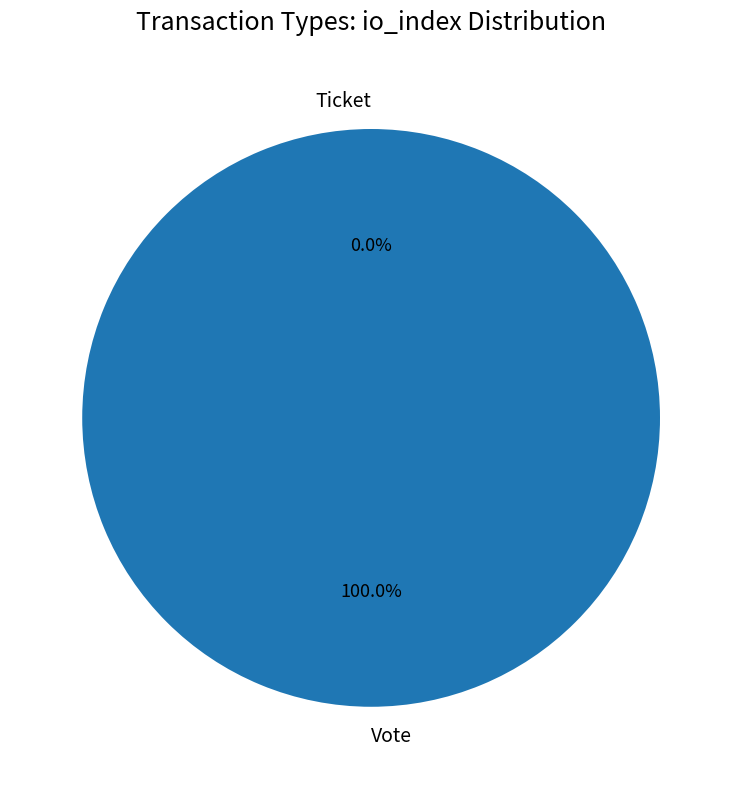

Is it true that Ticket is 0% of the pie?

True